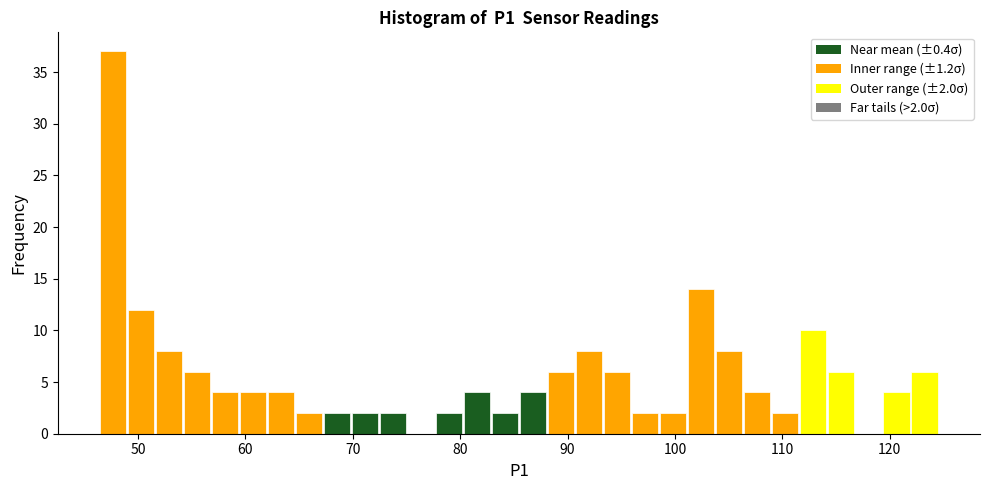

Around what value on the x-axis is the tallest bar? Give the approximate position of its centre, as read against the axis.

48